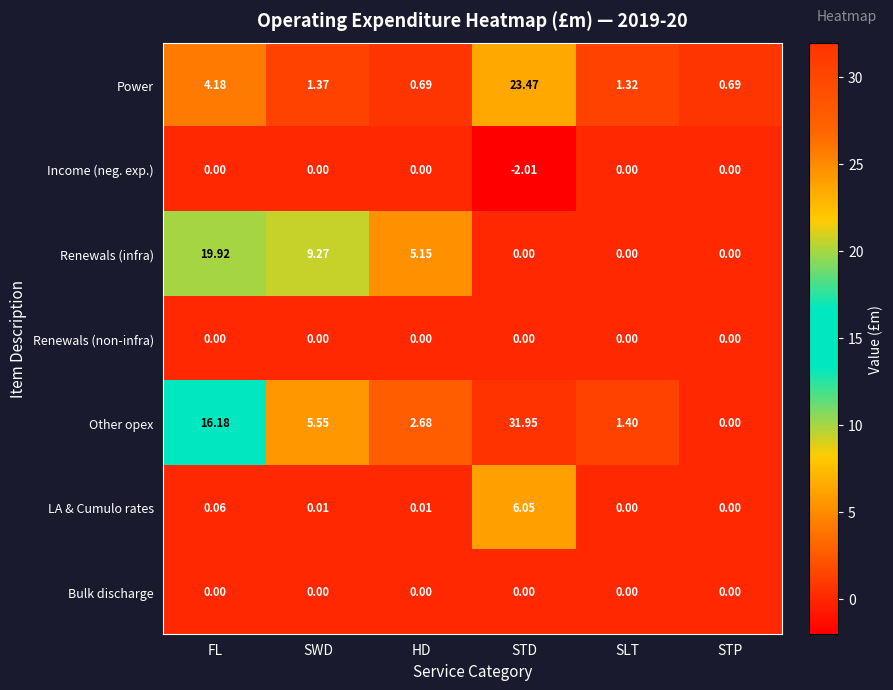

How many categories are shown in the chart?

6